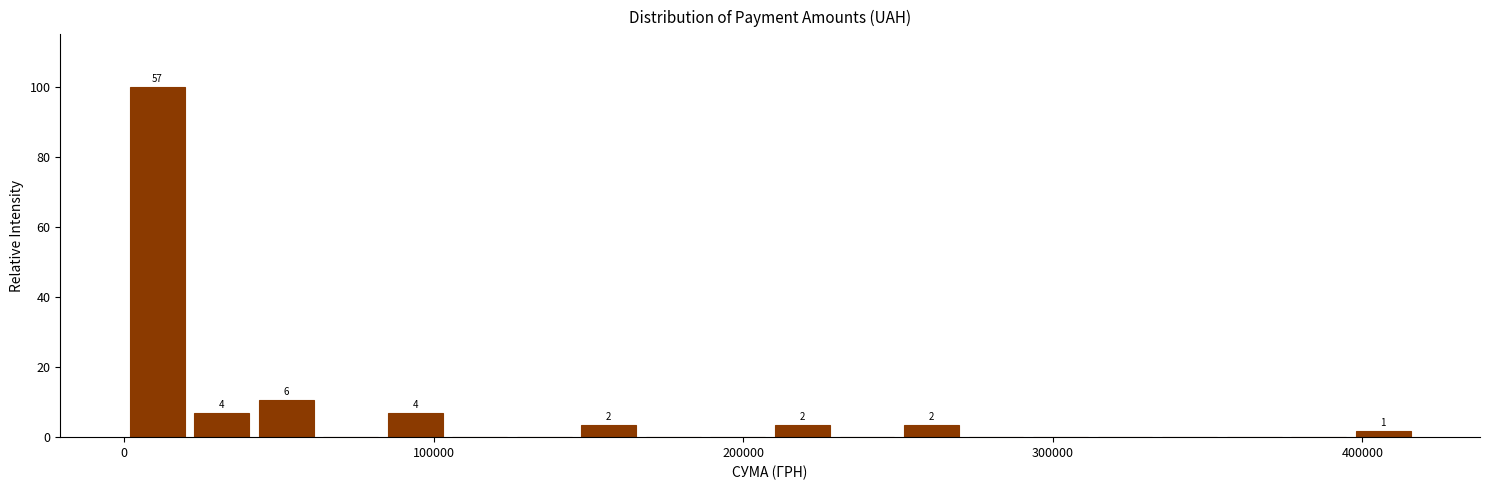

Read against the x-axis, roughly where is the centre of the tallest bar?

10000